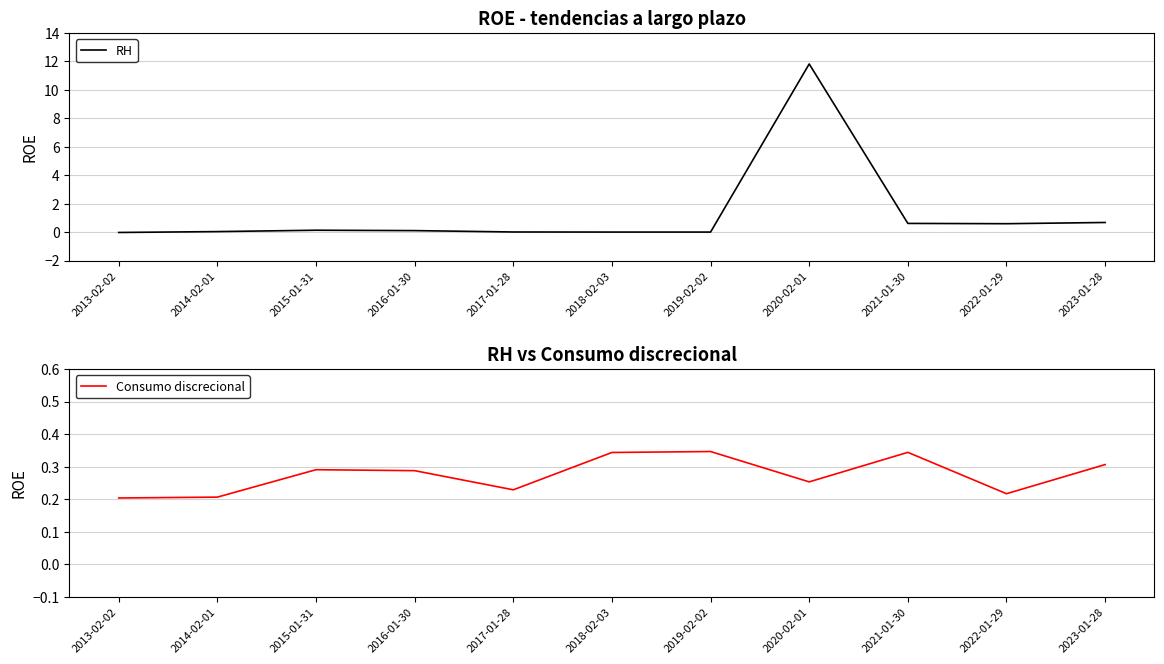

What is the difference between the second highest and minimum values in the RH series?

0.7